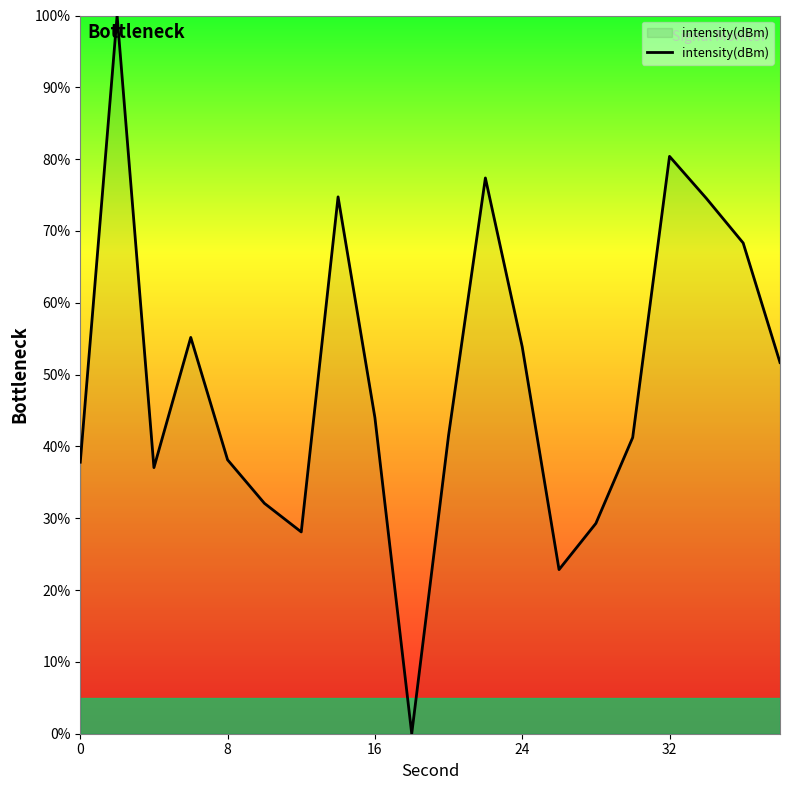

Does the chart have visible grid lines?

No